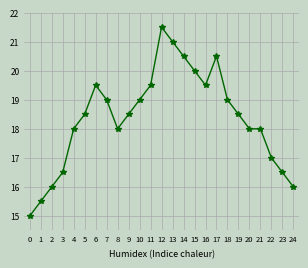

The chart shows a value of 20.5 at 14. True or false?

True